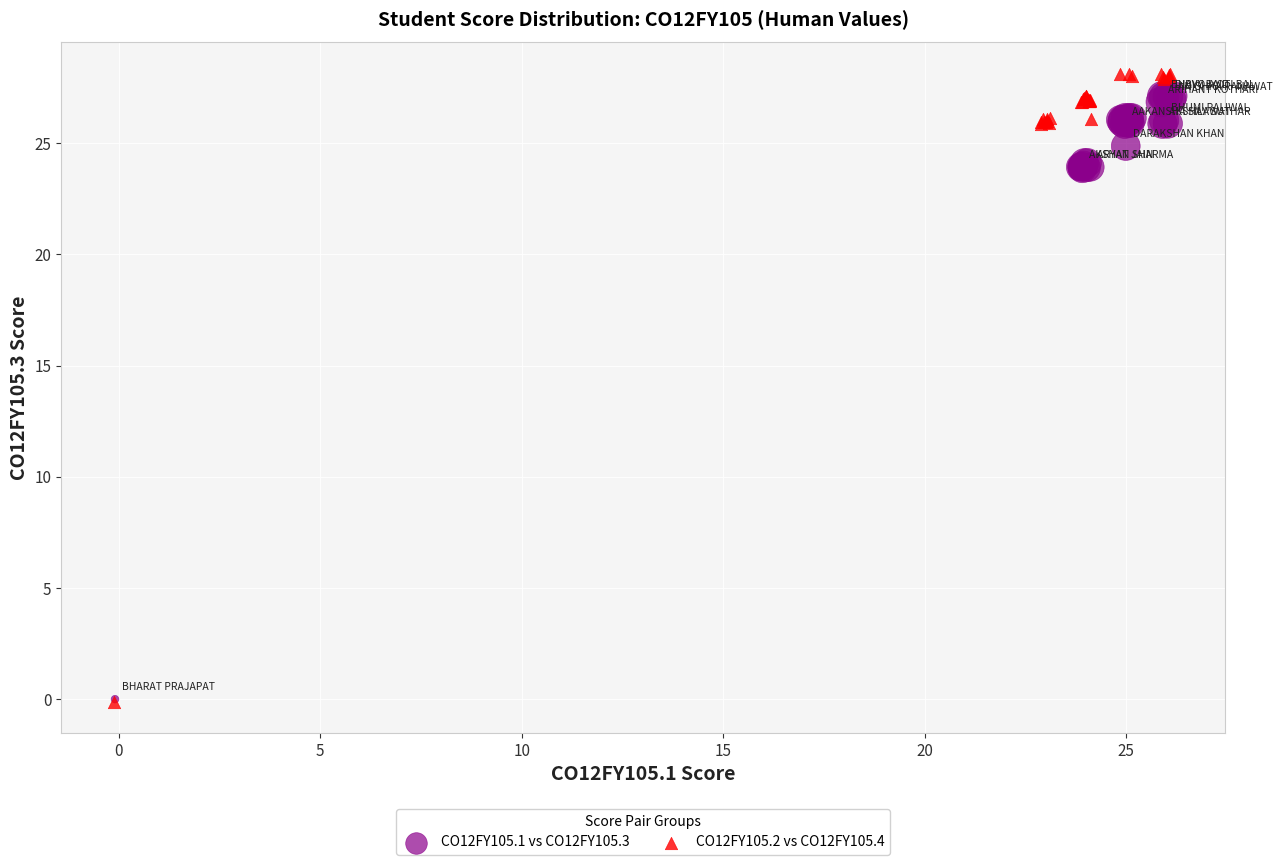

Which series has the largest Y range (max minus min)?

CO12FY105.2 vs CO12FY105.4